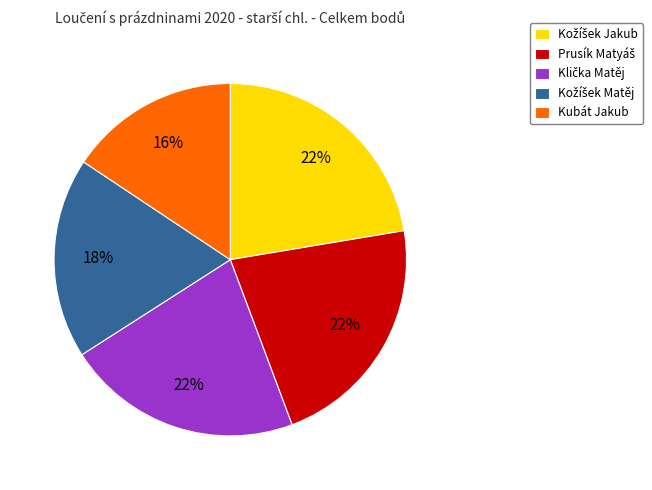

Is there a majority slice in this chart?

No